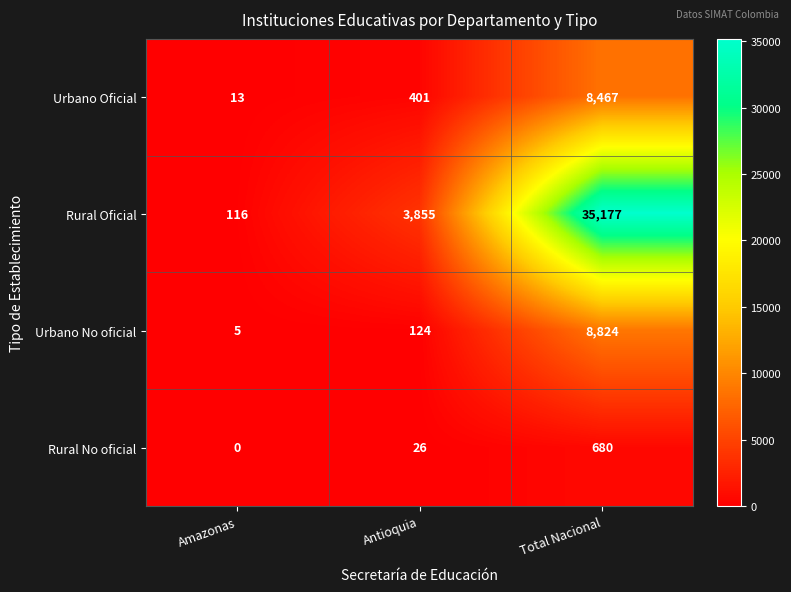

What is the total value across all series at Amazonas?

134